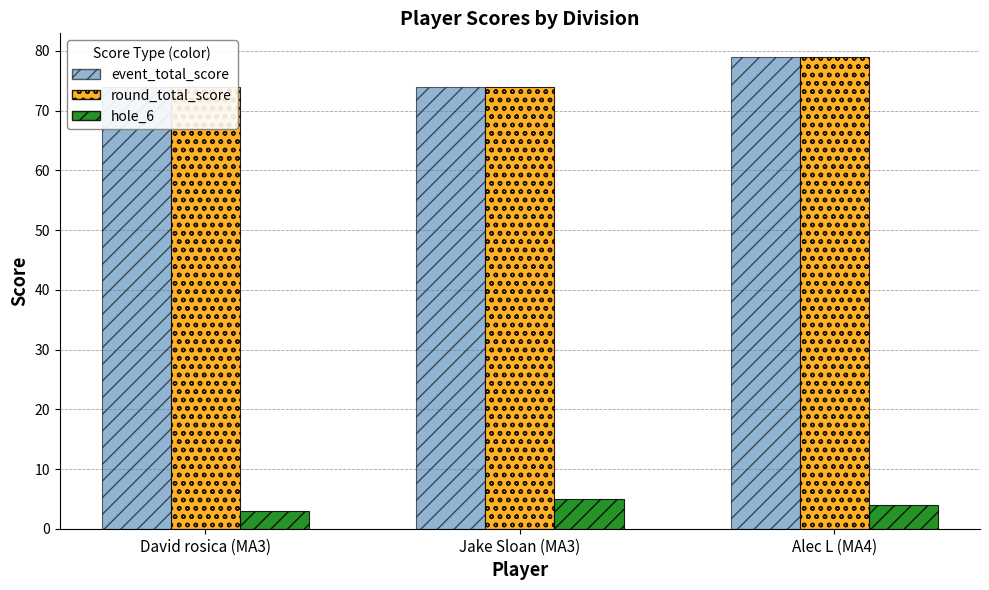

Reading left to right, transcribe all the data shown in this chart.

event_total_score: 74	74	79
round_total_score: 74	74	79
hole_6: 3	5	4